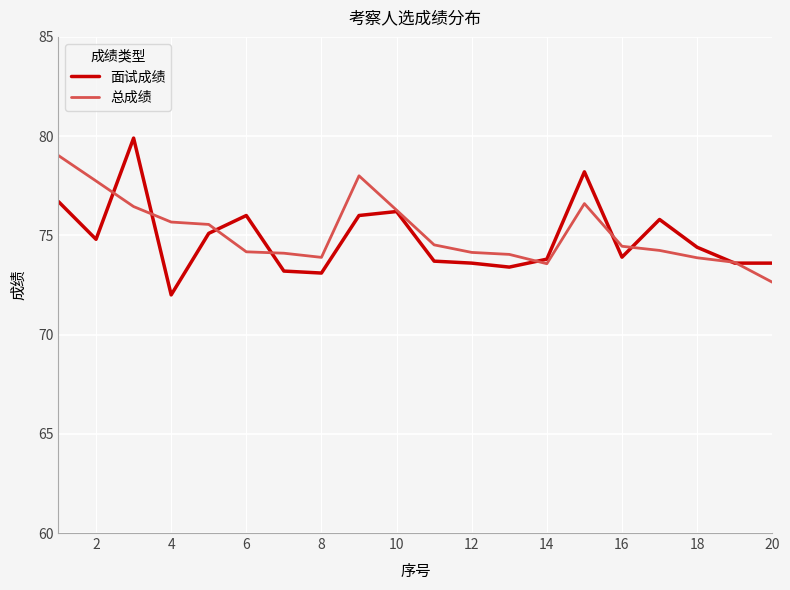

What is the maximum value shown in the chart?

79.9